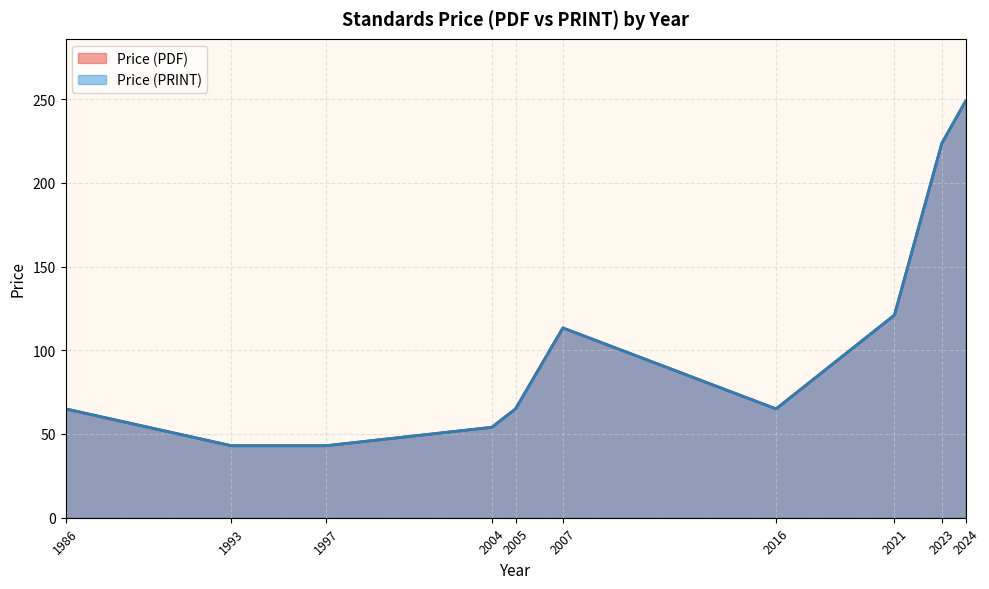

What are all the series names shown in the legend?

Price (PDF), Price (PRINT)